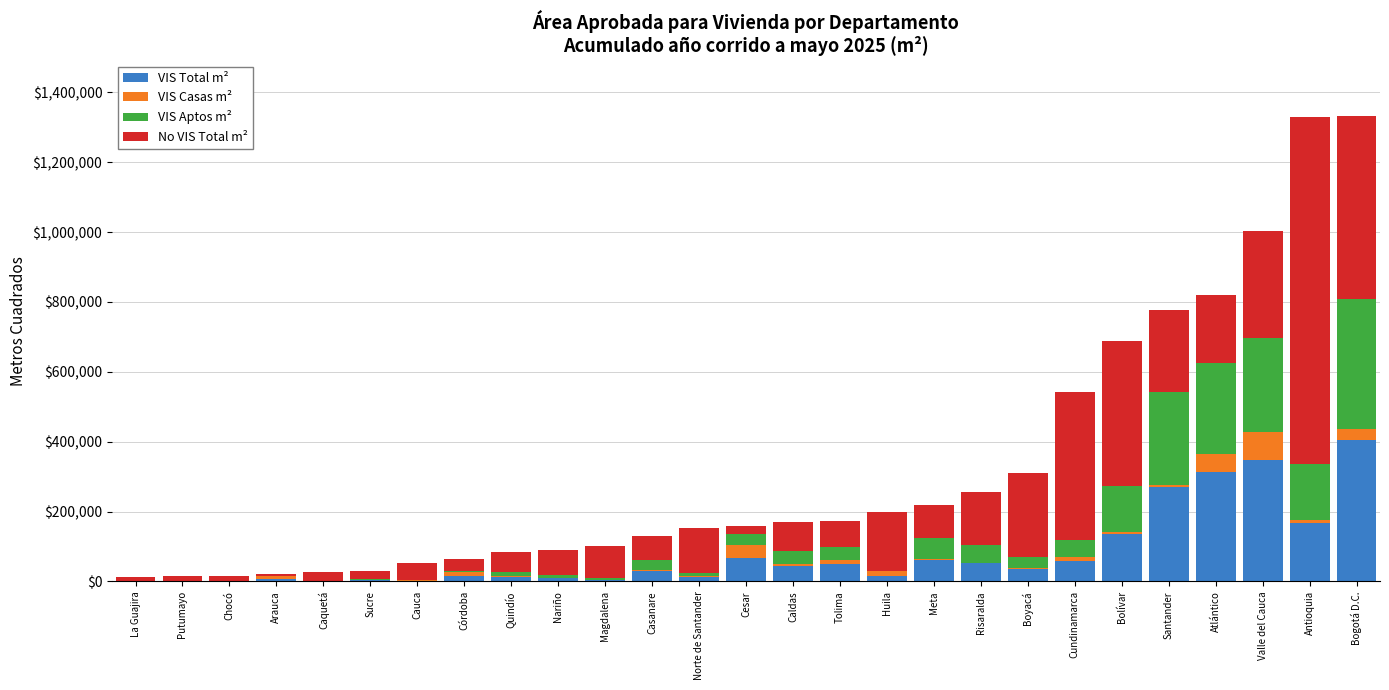

What is the sum of all VIS Total m² values?

2123328